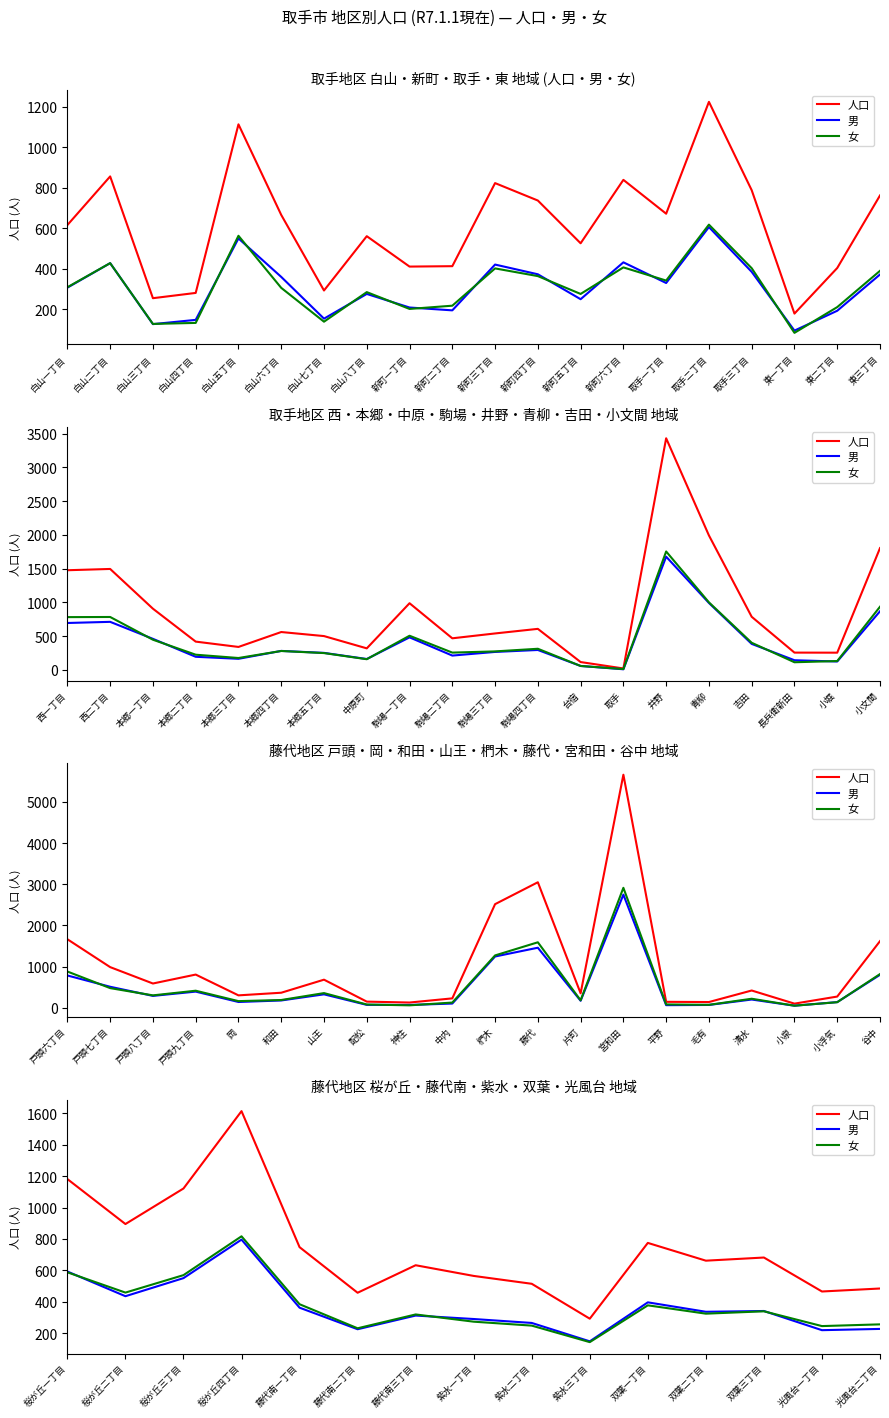

True or false: 人口 and 女 cross at least once.

False